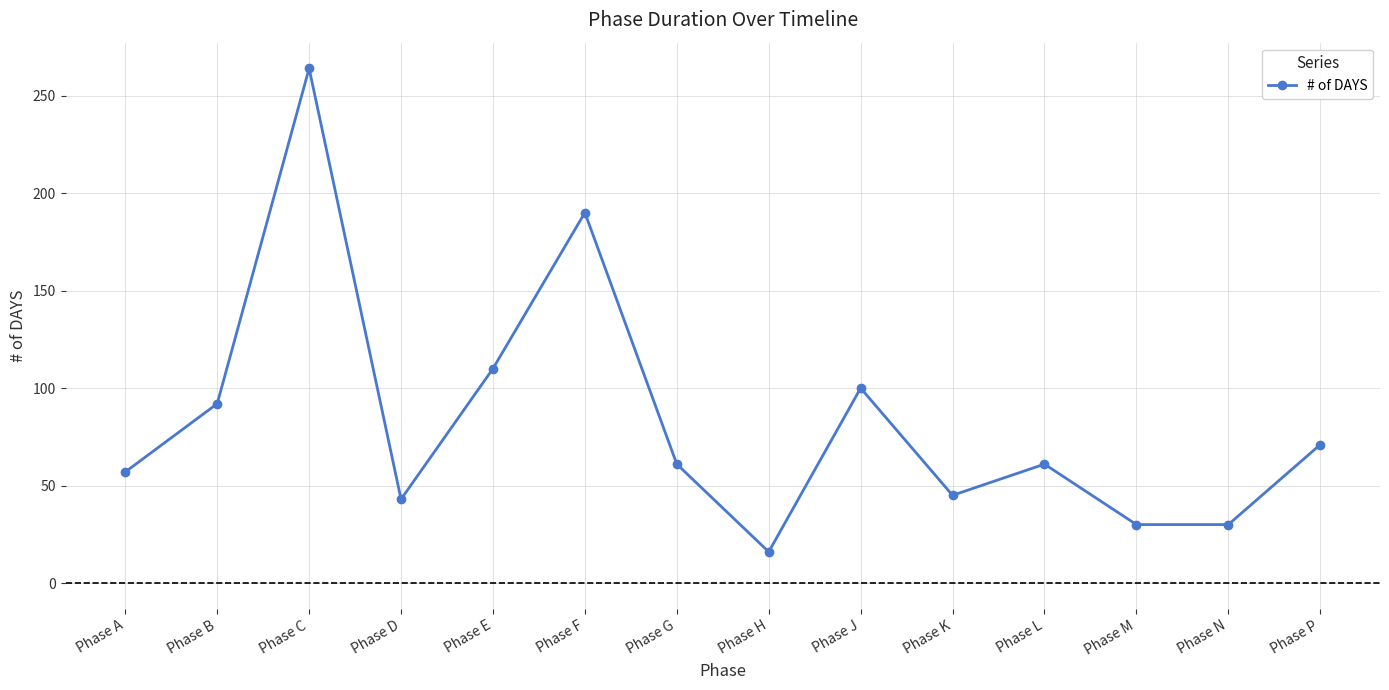

Does the chart have visible grid lines?

Yes